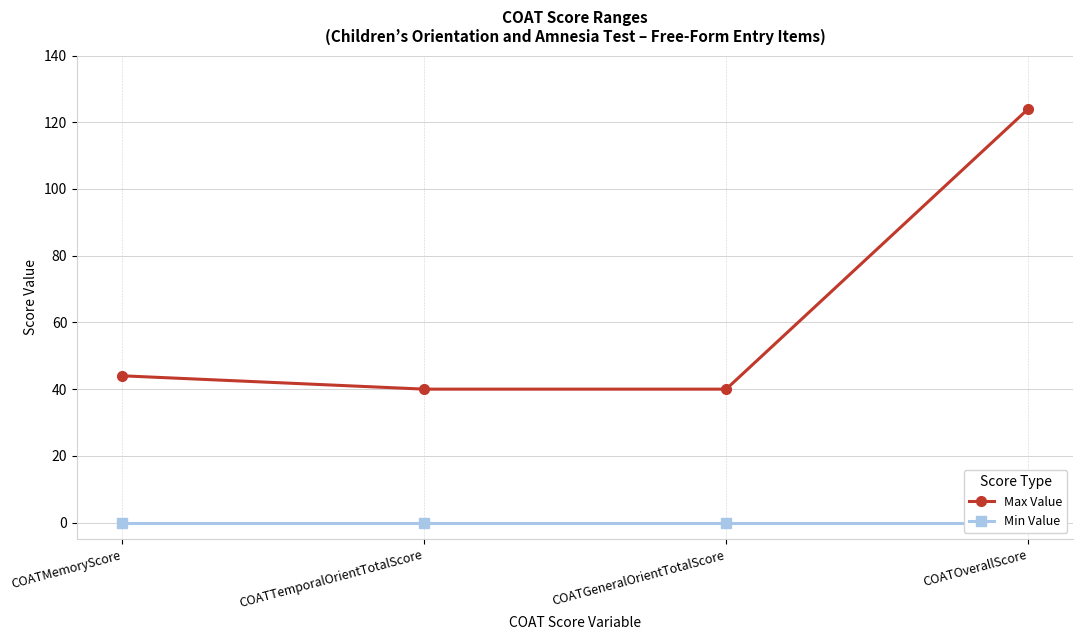

At which label does Max Value reach its minimum?

COATTemporalOrientTotalScore